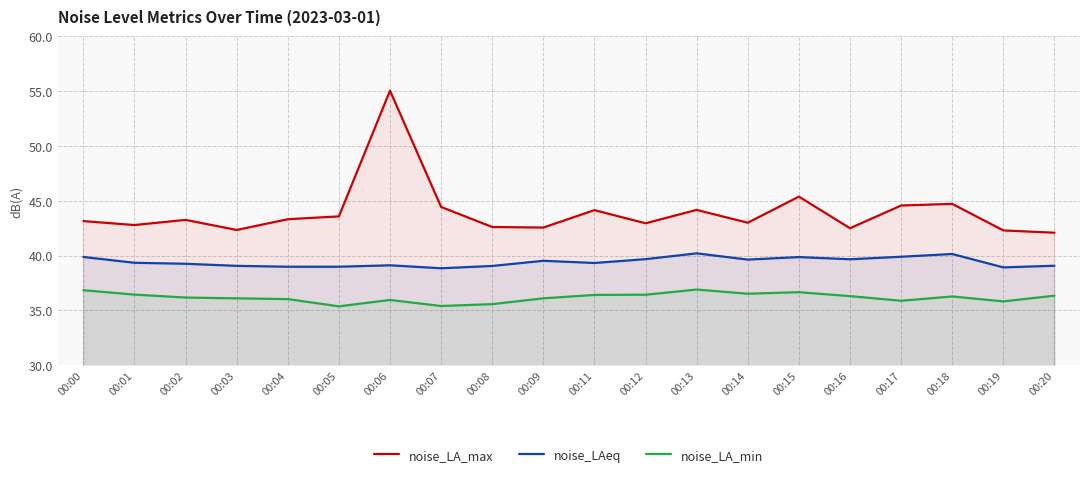

Reading left to right, list all the values displayed in this chart.

noise_LA_max: 43.1	42.8	43.3	42.3	43.3	43.6	55.0	44.4	42.6	42.6	44.1	43.0	44.2	43.0	45.4	42.5	44.6	44.7	42.3	42.1
noise_LAeq: 39.9	39.4	39.3	39.1	39.0	39.0	39.1	38.9	39.1	39.5	39.3	39.7	40.2	39.6	39.9	39.7	39.9	40.1	38.9	39.1
noise_LA_min: 36.9	36.5	36.2	36.1	36.0	35.4	36.0	35.4	35.6	36.1	36.4	36.4	36.9	36.5	36.7	36.3	35.9	36.3	35.8	36.4